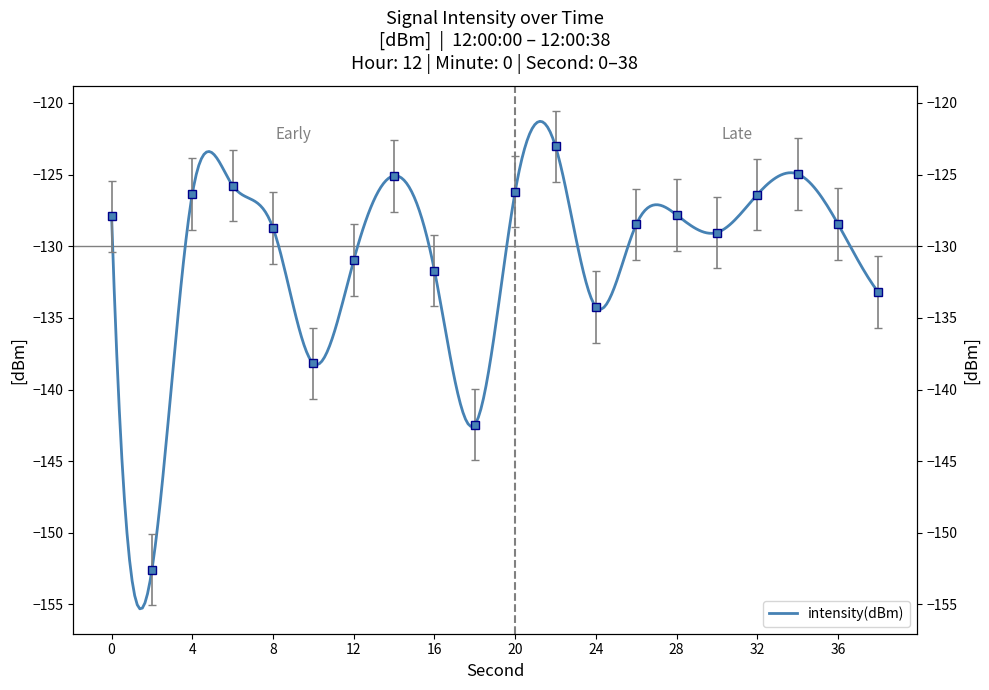

What value does the data have at 30?

-129.0